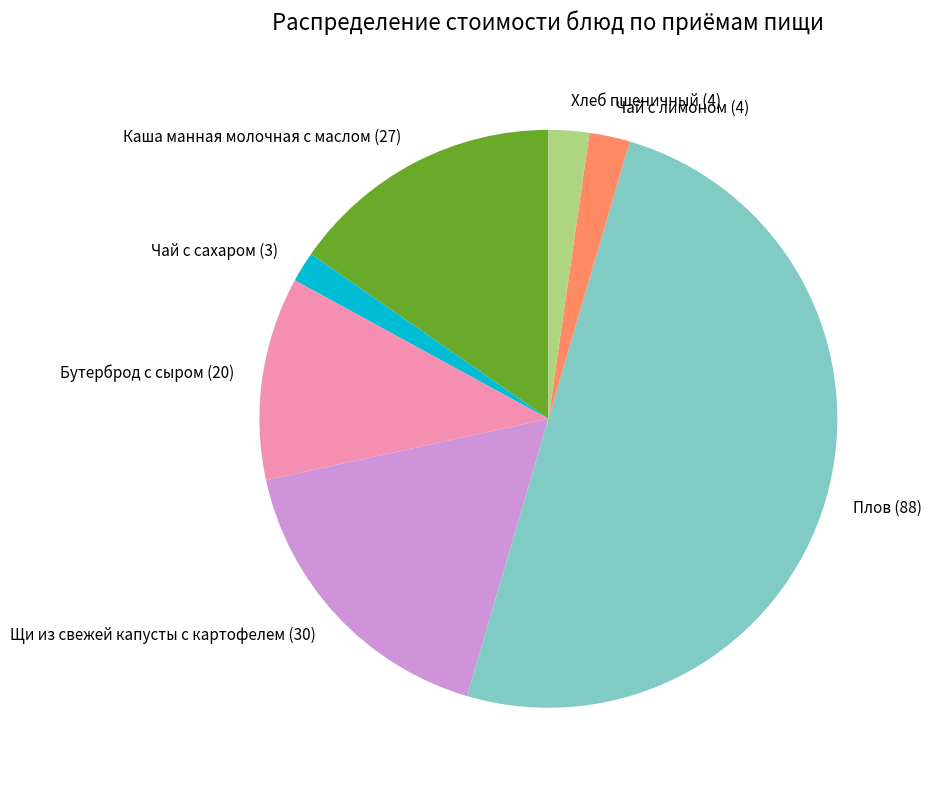

The Щи из свежей капусты с картофелем (30) slice represents 10% of the pie. True or false?

False